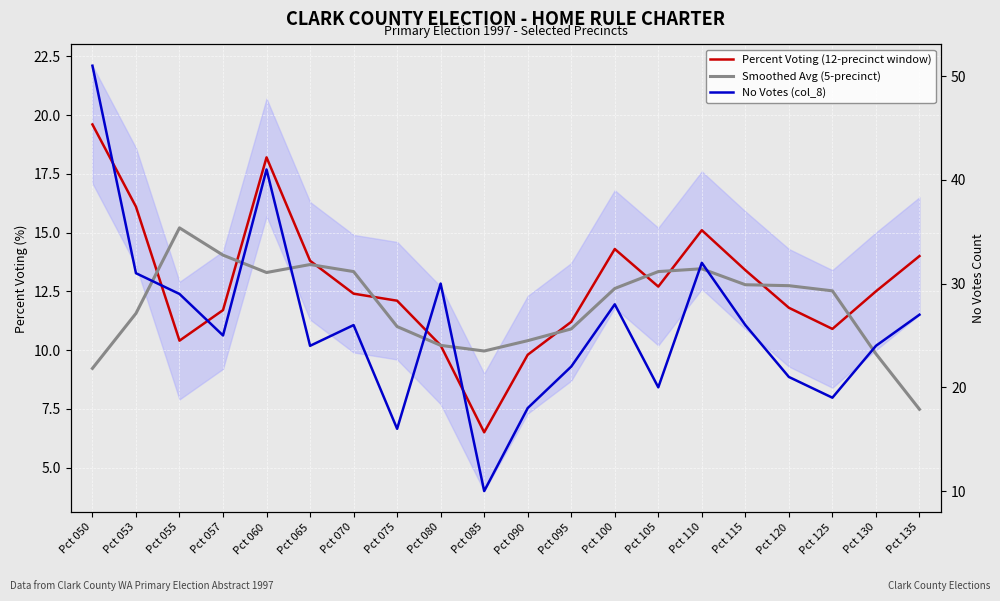

True or false: Smoothed Avg (5-precinct) and No Votes (col_8) intersect in this chart.

False